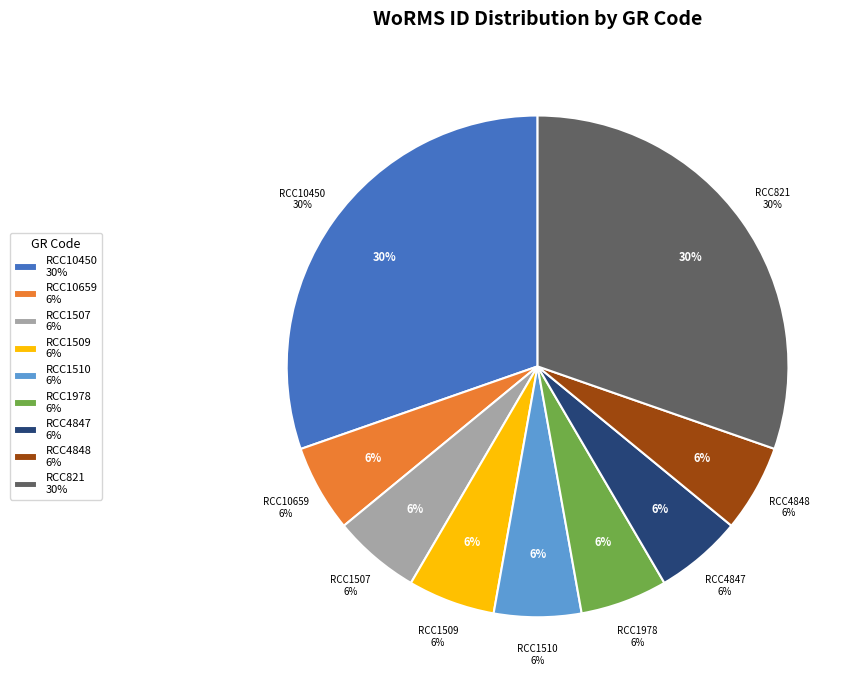

Combined, what portion of the pie is RCC10450 and RCC1978?

36.0%